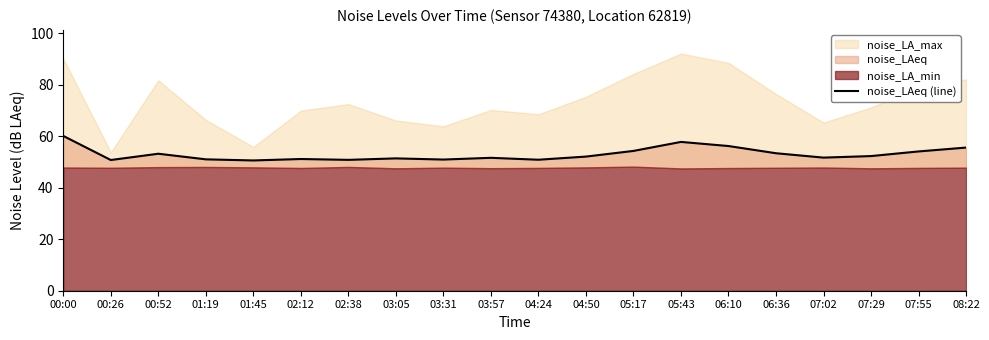

True or false: there are more than 2 points higher than both neighbors.

True